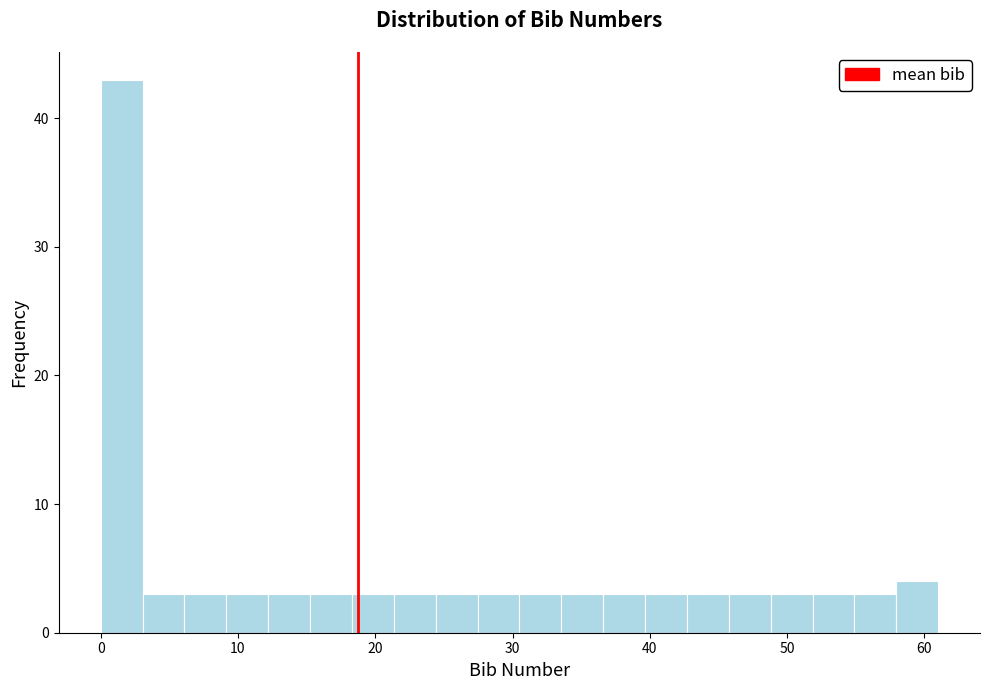

Around what value on the x-axis is the tallest bar? Give the approximate position of its centre, as read against the axis.

2